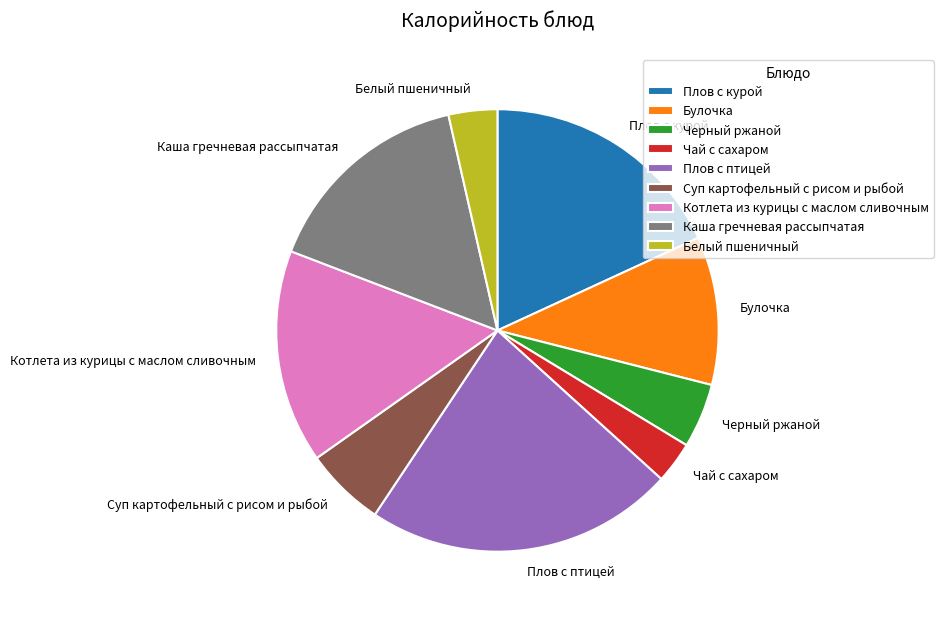

The Каша гречневая рассыпчатая slice represents 1% of the pie. True or false?

False